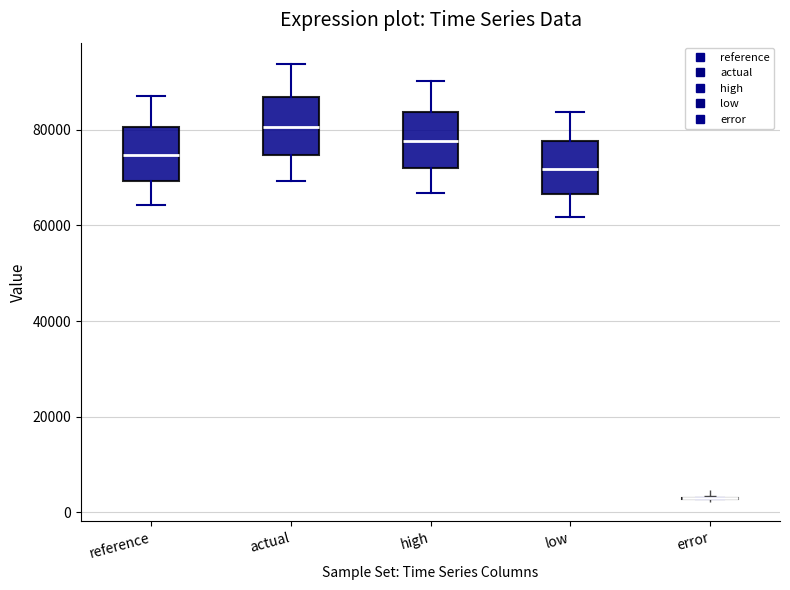

Reading left to right, transcribe this box plot: for each box, give where its median line is, the range the box spans, and where its two whiskers end, as read against the y-axis. The values are not printed on the chart, so give them approximately, as read against the axis.

reference: median 74000, box 70000 to 80000, whiskers 64000 to 88000
actual: median 80000, box 74000 to 86000, whiskers 70000 to 94000
high: median 78000, box 72000 to 84000, whiskers 66000 to 90000
low: median 72000, box 66000 to 78000, whiskers 62000 to 84000
error: box collapsed to a line at 2000, whiskers 2000 to 4000